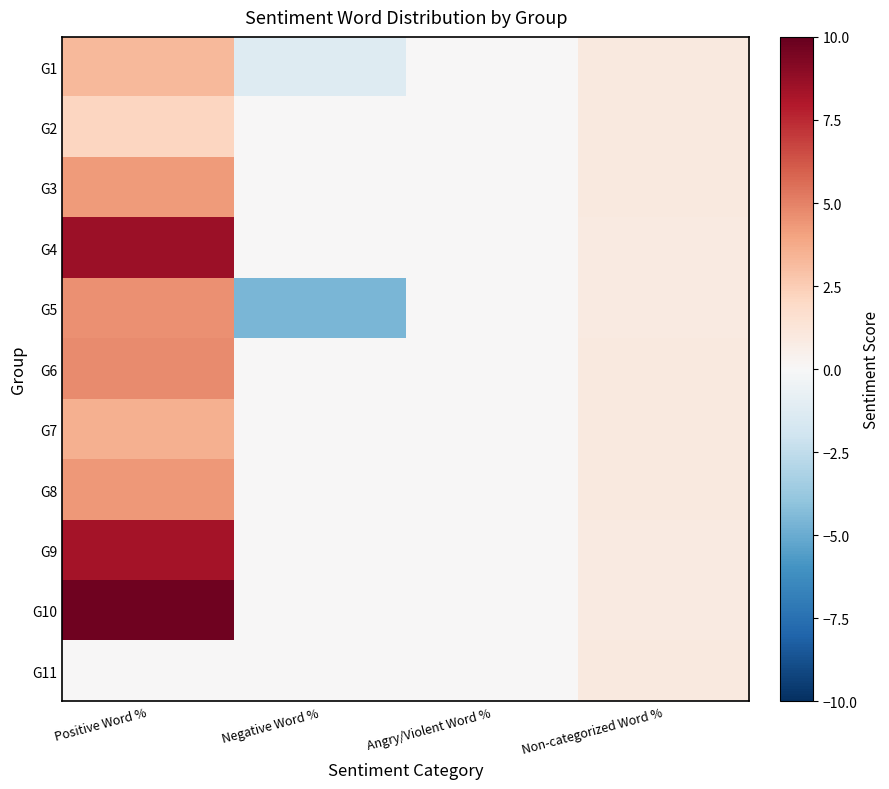

Rank the series by their maximum value, from lowest to highest.

G11, G2, G1, G7, G3, G8, G5, G6, G9, G4, G10